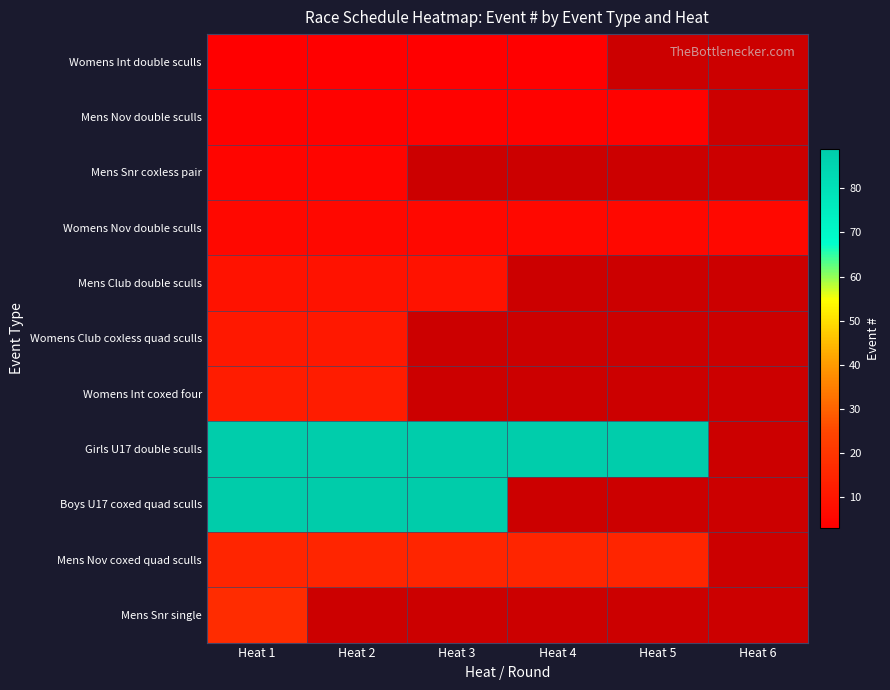

The value of Womens Nov double sculls at Heat 2 is 8.5. True or false?

False